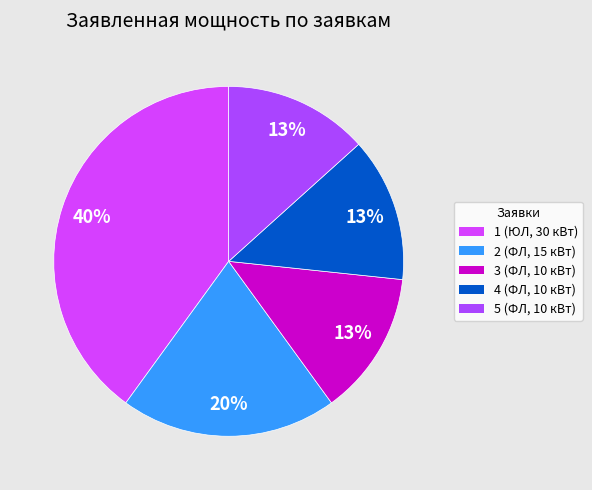

Does any single category account for the majority?

No